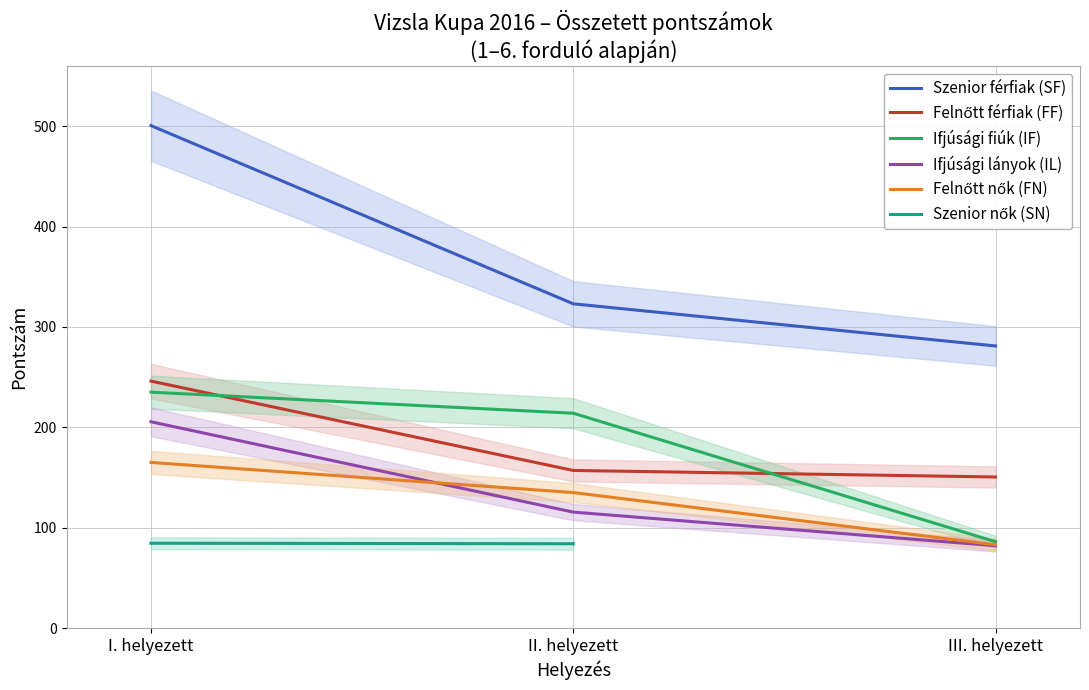

Does the chart display data point markers on the line(s)?

No